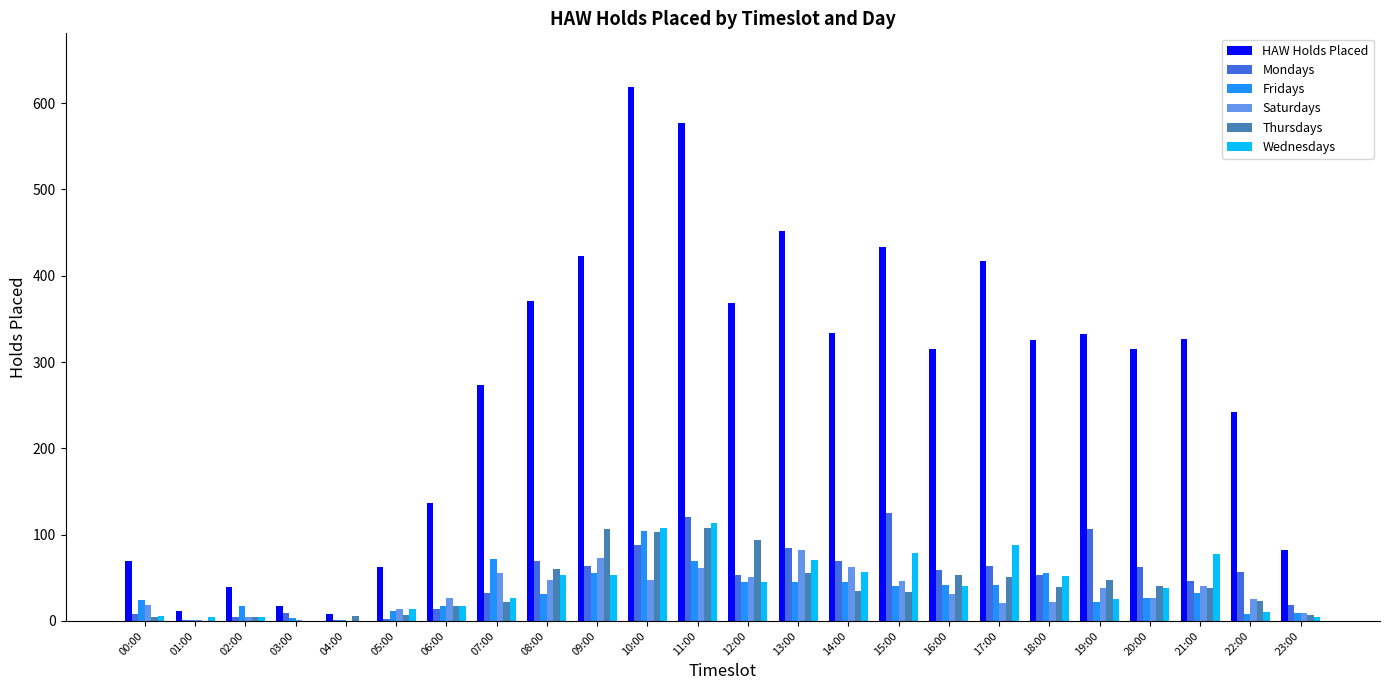

Which series has the largest total across all categories?

HAW Holds Placed